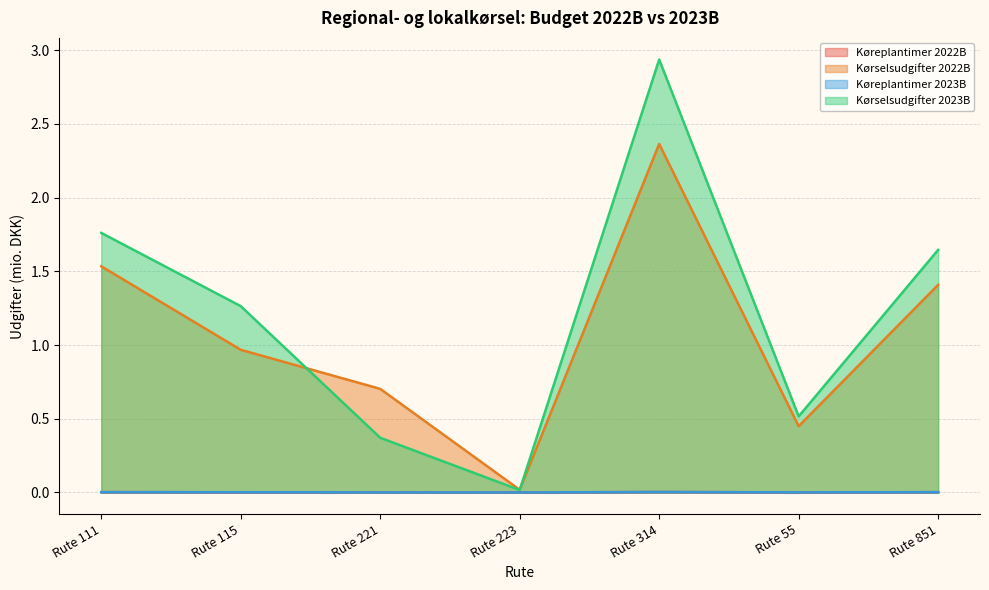

In Køreplantimer 2022B, how many points are lower than both neighbors (excluding endpoints)?

2